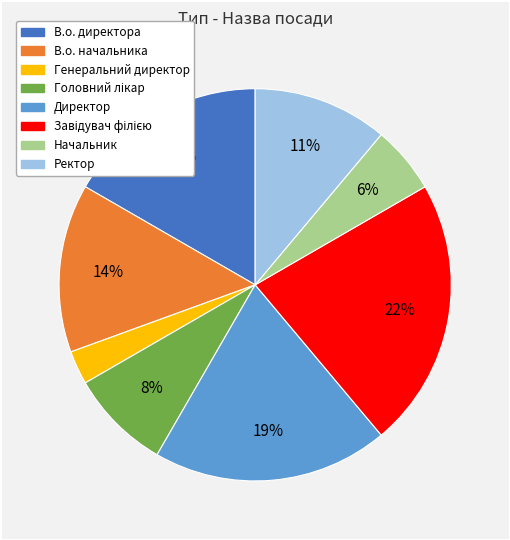

To the nearest percent, what is the combined percentage of В.о. директора and Ректор?

28%